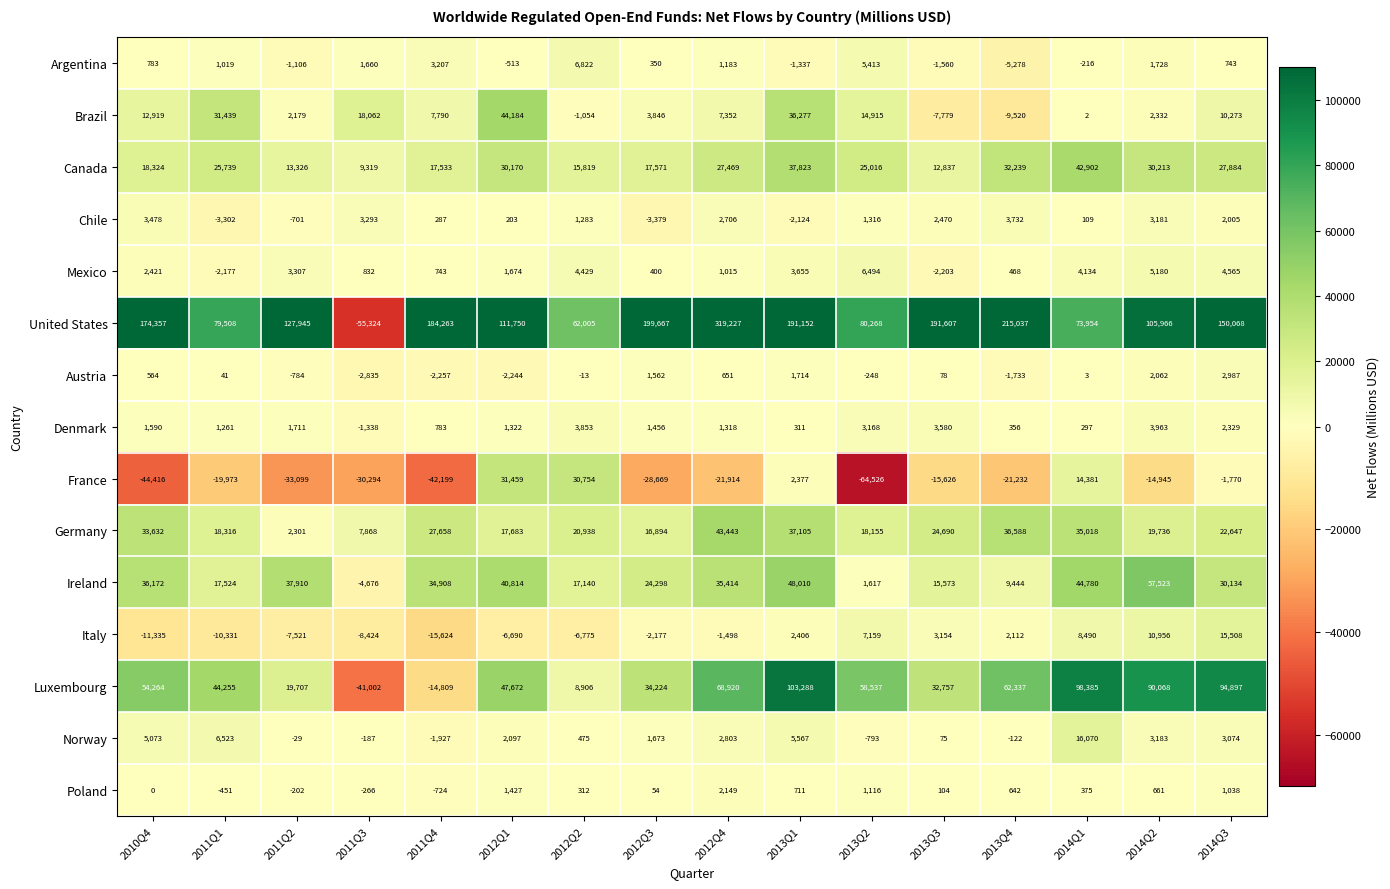

At how many categories does at least one series exceed 77950?

14